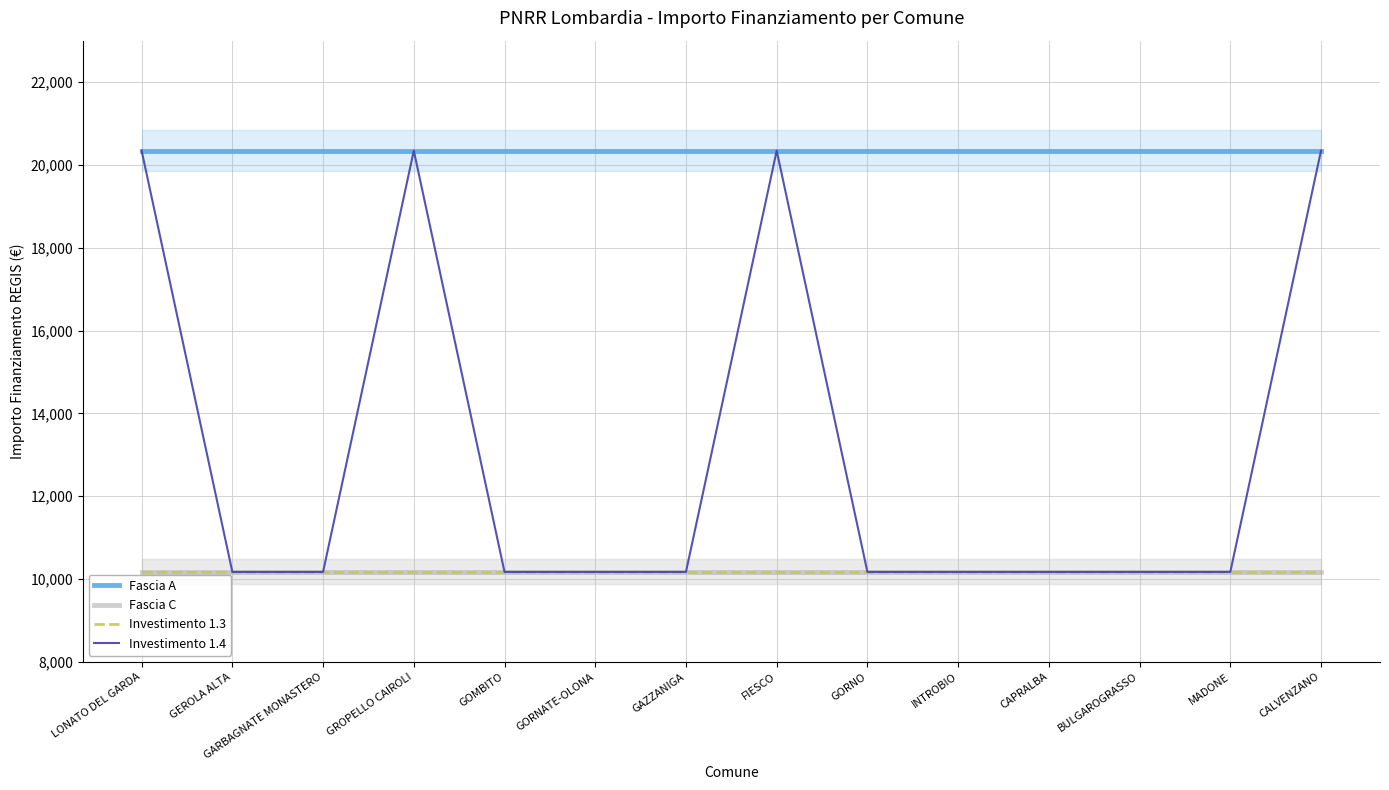

True or false: Fascia A and Fascia C cross at least once.

False